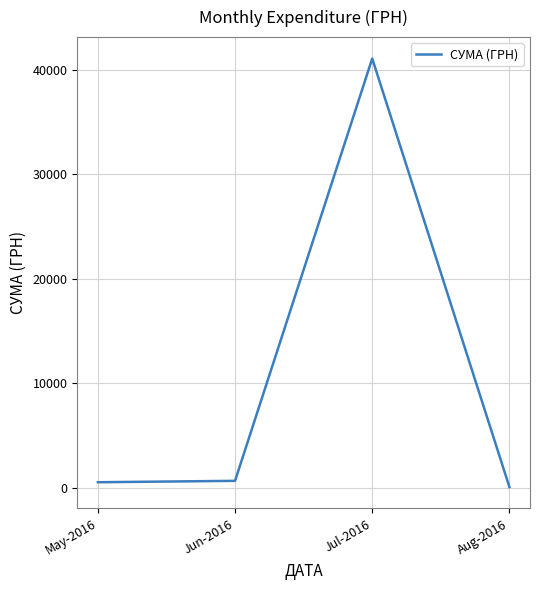

Read the value at Jul-2016.

41081.0